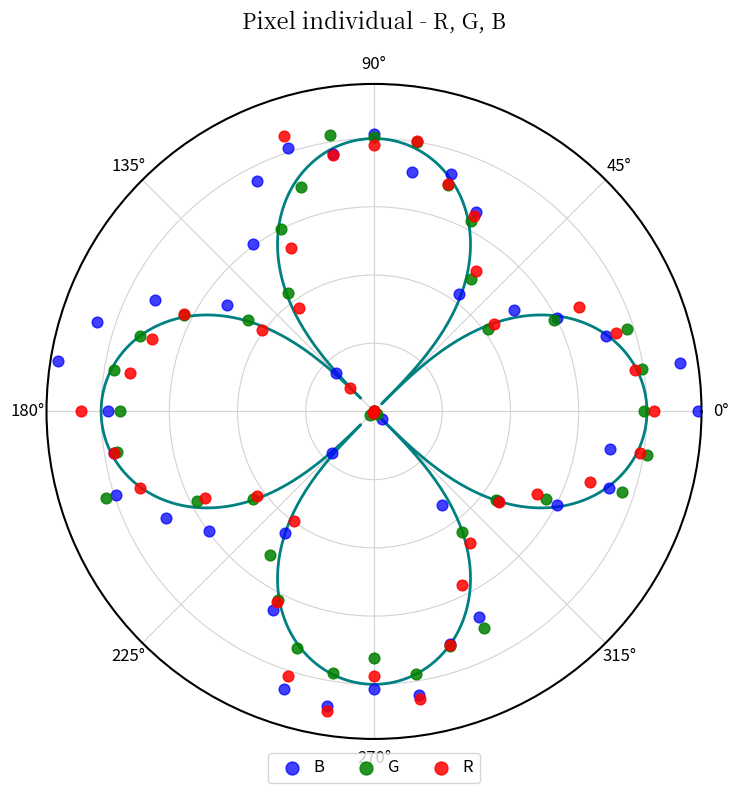

Which series has the largest Y range (max minus min)?

B